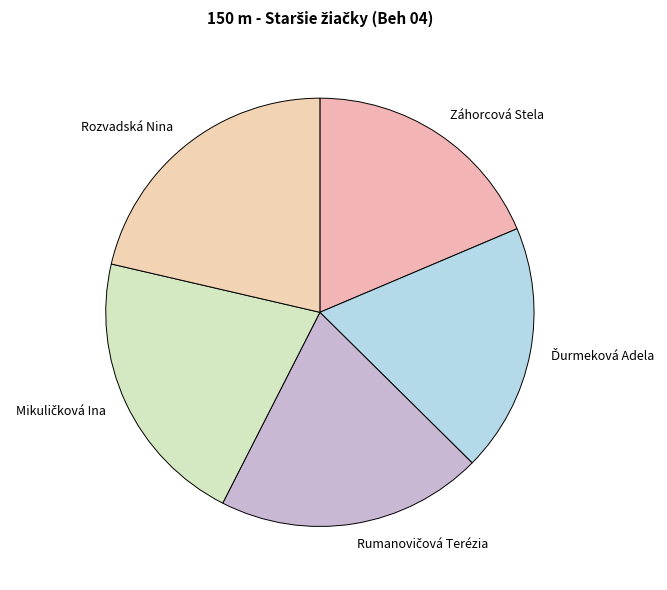

Does Záhorcová Stela represent more than half of the total?

No